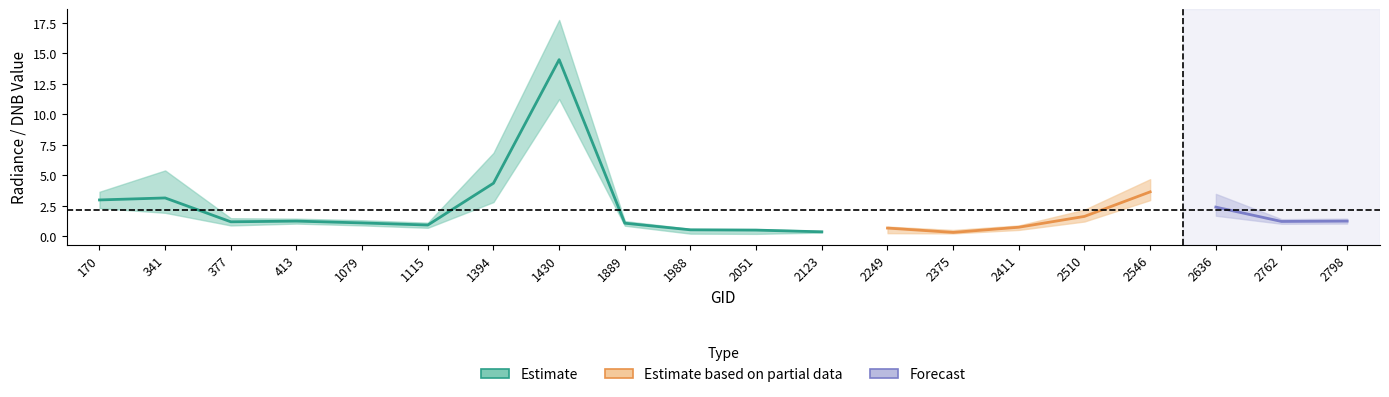

Count the number of categories in the chart.

20